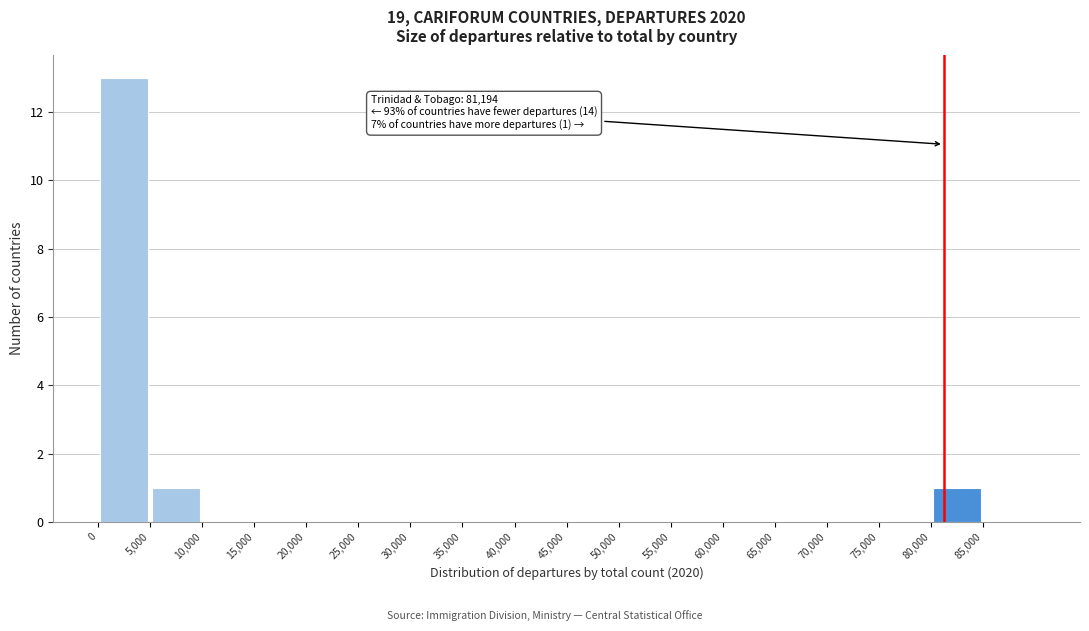

Which range on the x-axis has the tallest bar?

0 to 5000